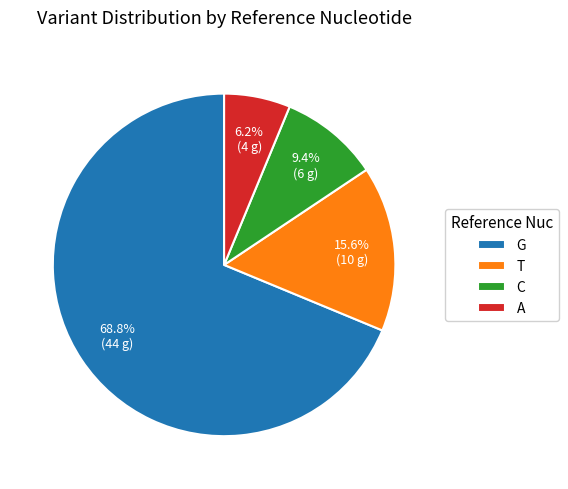

How many slices are in this pie chart?

4